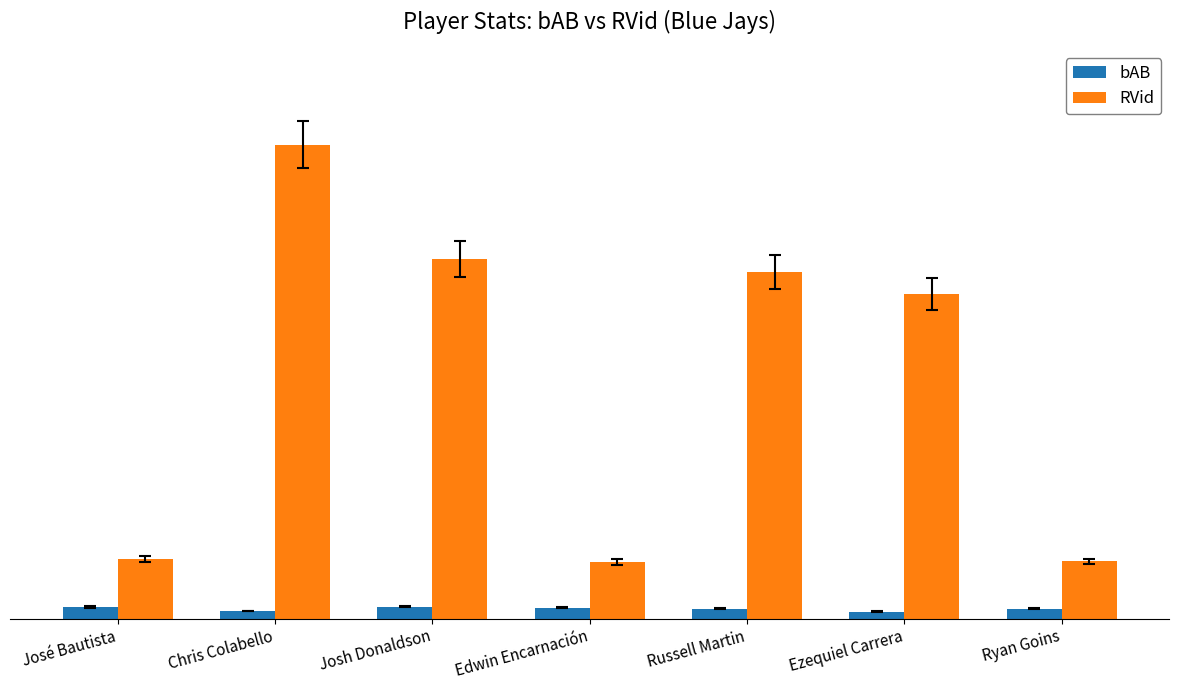

At Josh Donaldson, list the series in order from smallest to largest.

bAB, RVid